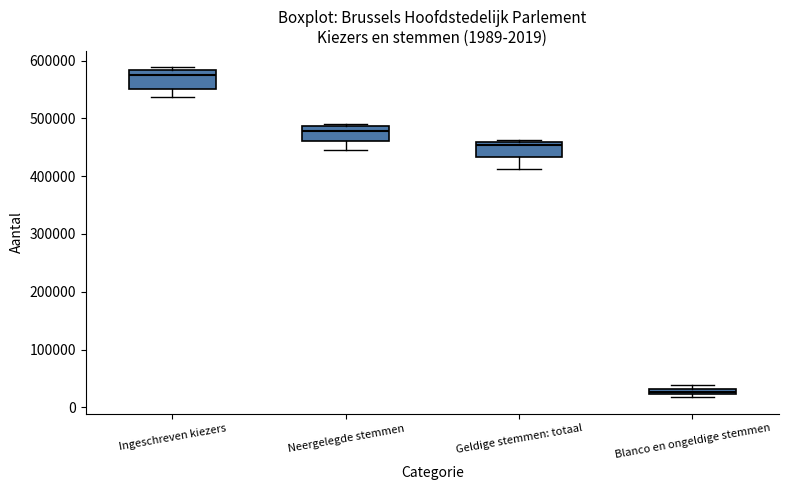

Which box has the highest median line?

Ingeschreven kiezers